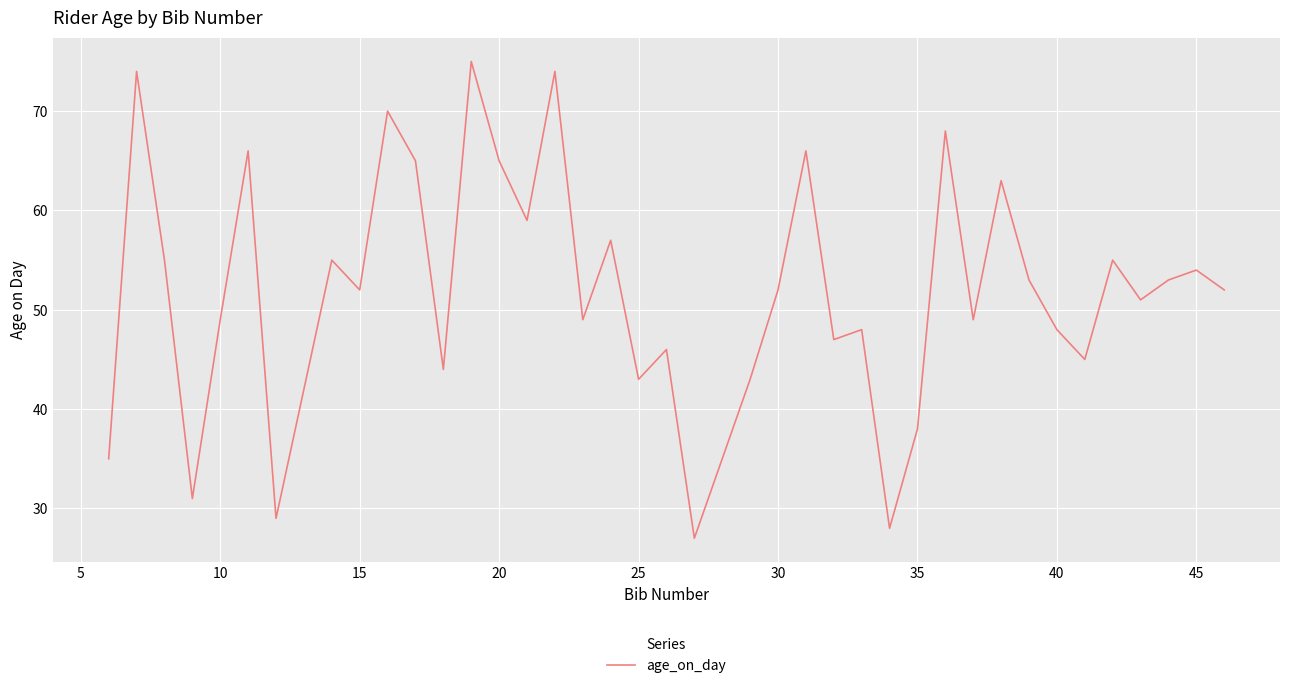

What is the greatest value displayed?

75